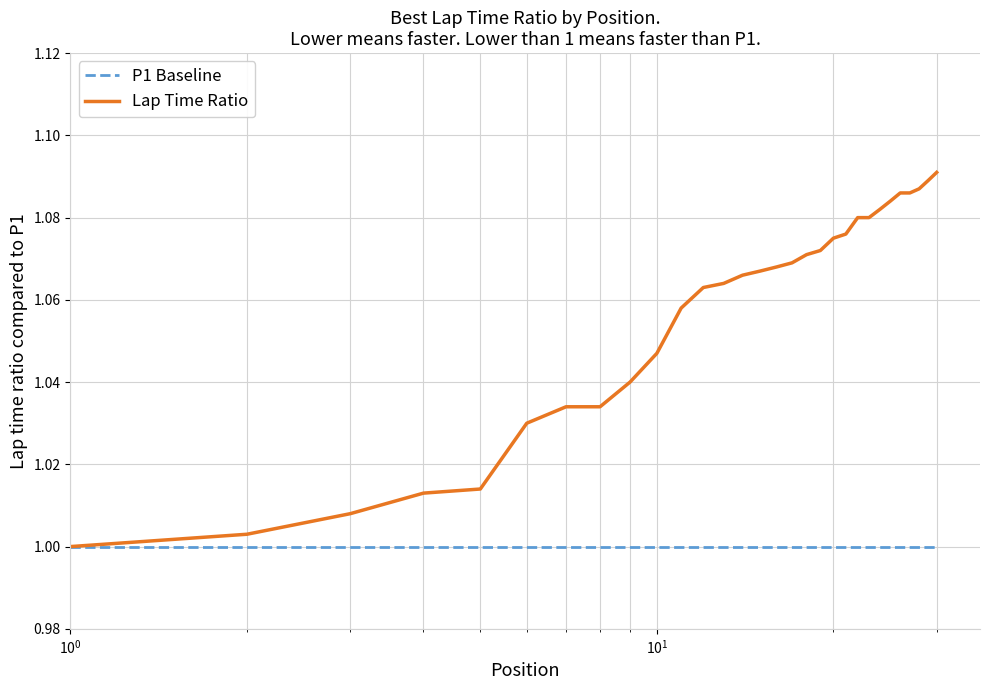

Which series has the largest total across all categories?

Lap Time Ratio